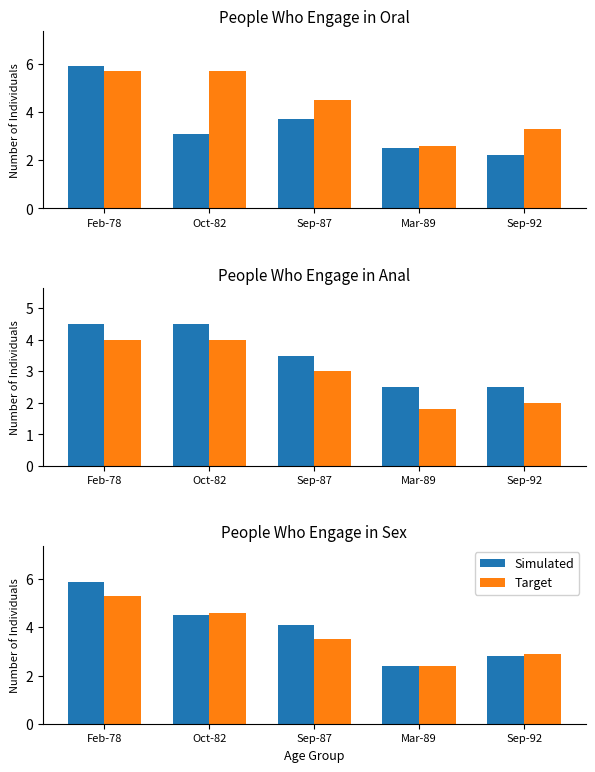

What is the sum of the Target values at Sep-87 and Feb-78?

8.8